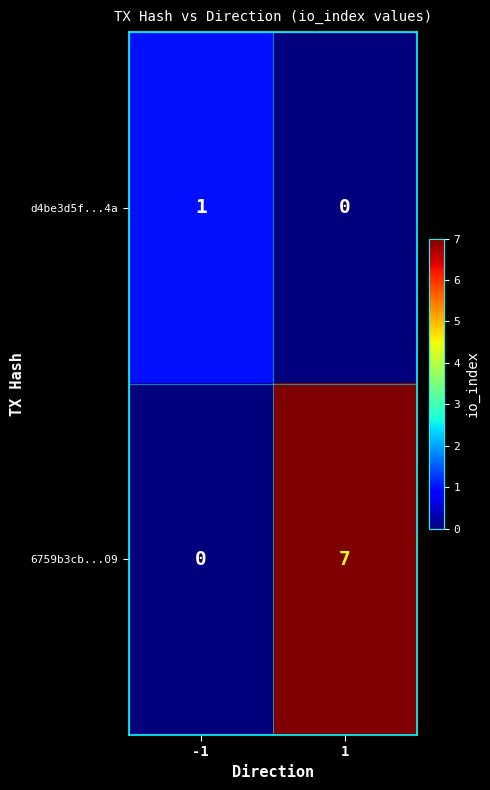

At -1, list the series in order from smallest to largest.

6759b3cb...09, d4be3d5f...4a